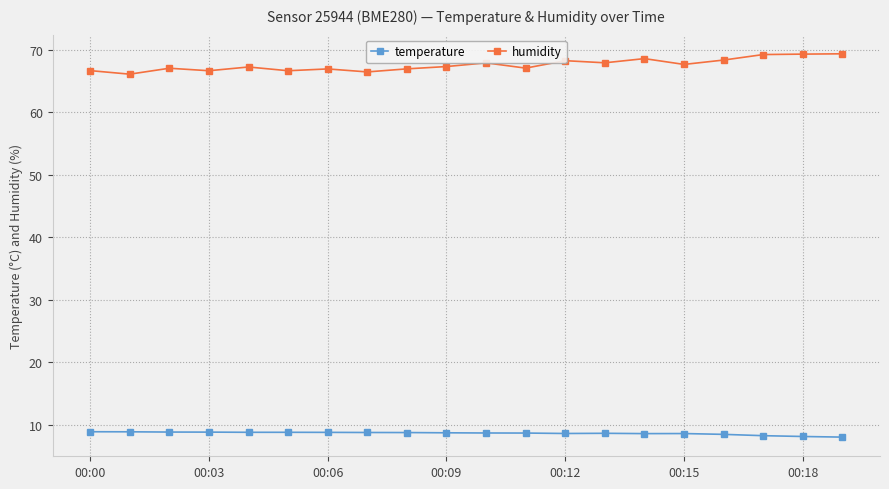

True or false: temperature and humidity cross at least once.

False